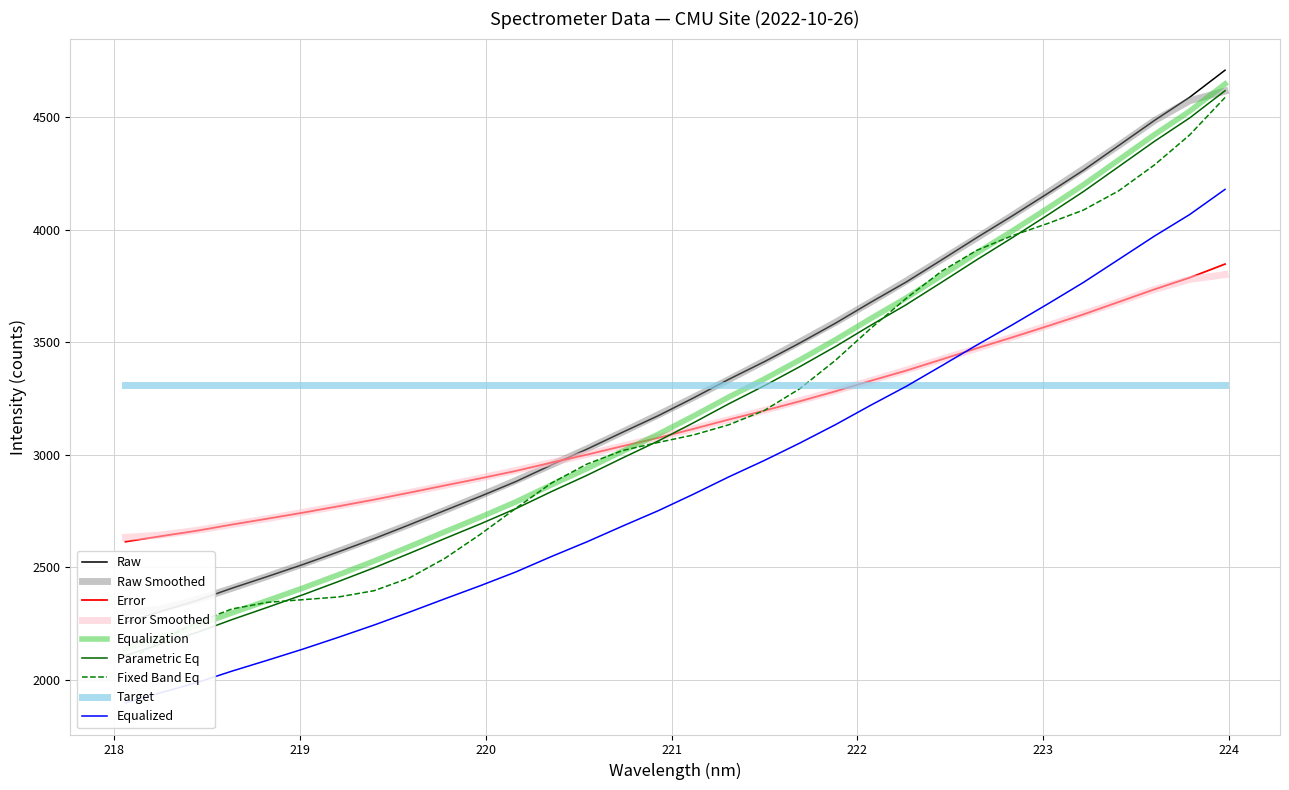

Which has a higher value, 218.8244 or 218.2508?

218.8244